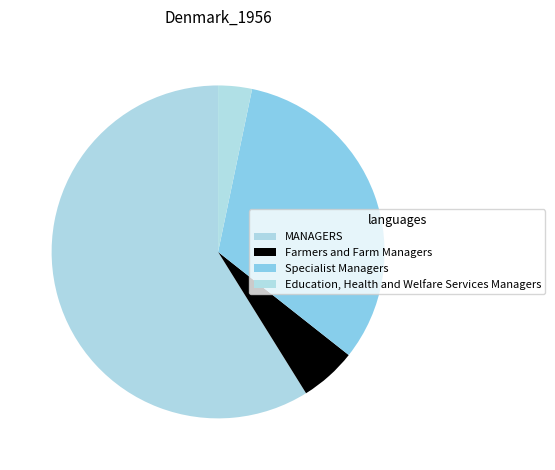

Combined, do Education, Health and Welfare Services Managers and Farmers and Farm Managers account for over 50%?

No